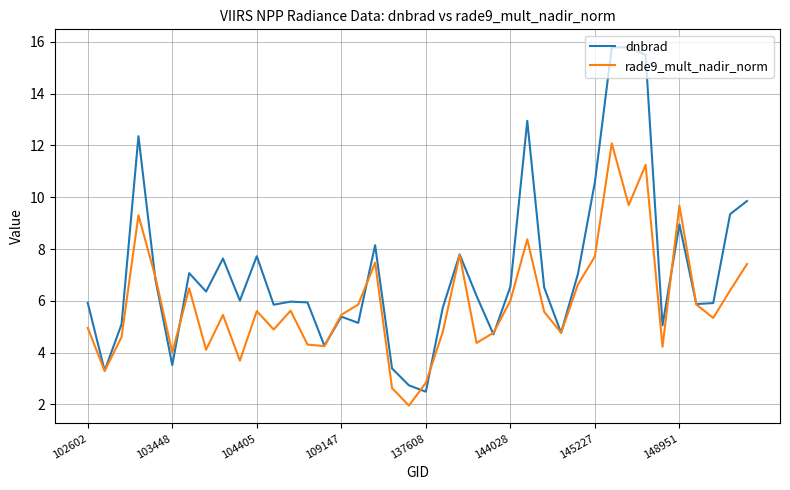

Rank the series by their average value, from lowest to highest.

rade9_mult_nadir_norm, dnbrad